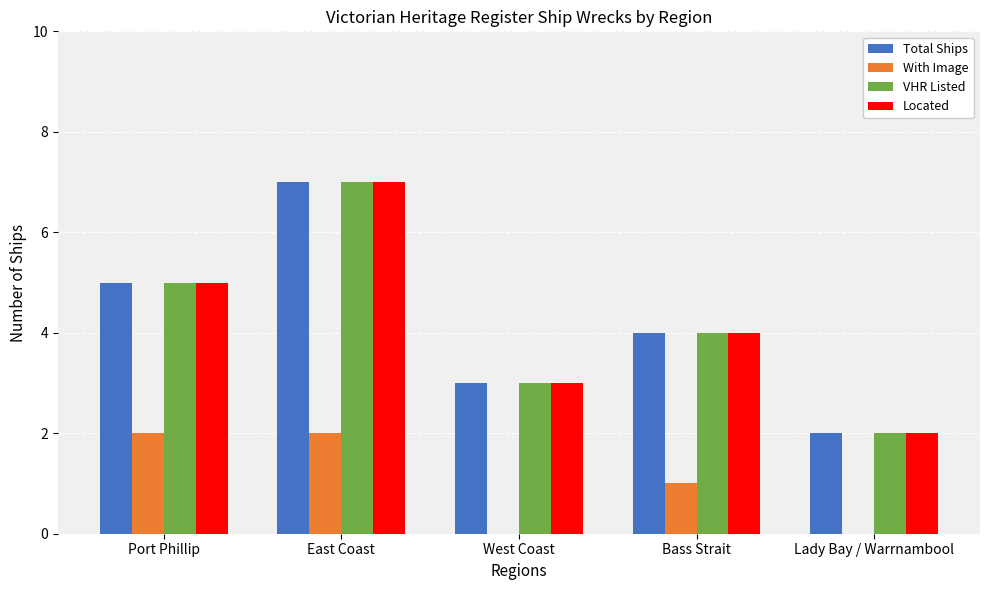

How many series are shown in this chart?

4